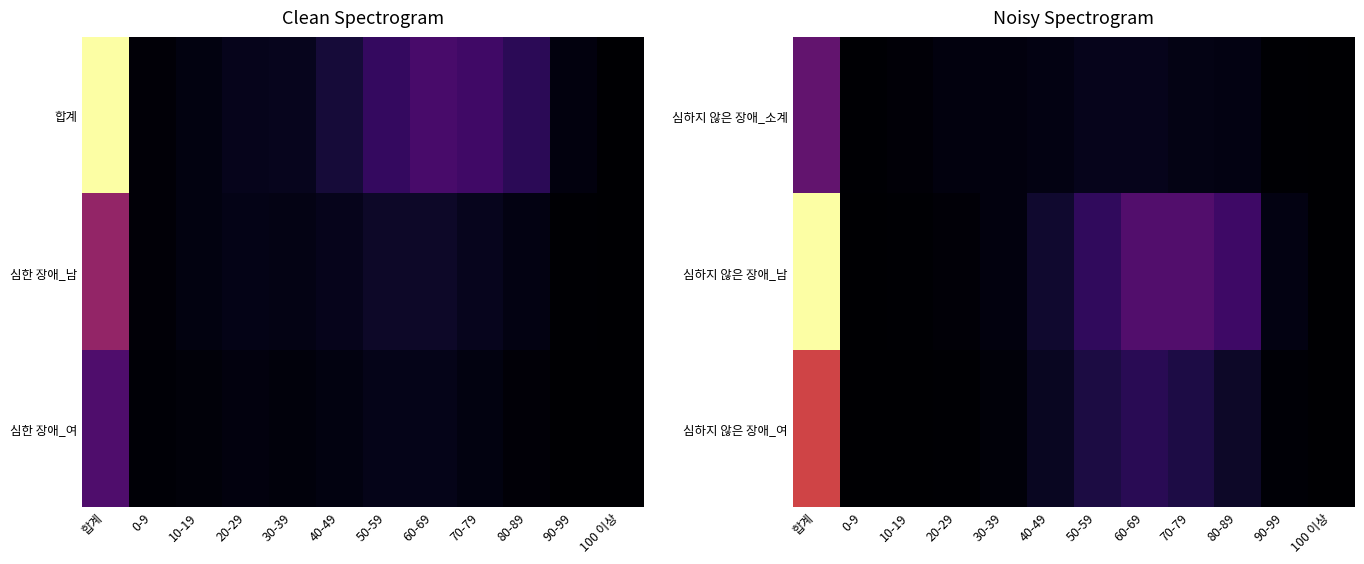

Rank the categories by 심하지 않은 장애_남 value from lowest to highest.

100 이상, 0-9, 10-19, 20-29, 30-39, 90-99, 40-49, 50-59, 80-89, 60-69, 70-79, 합계